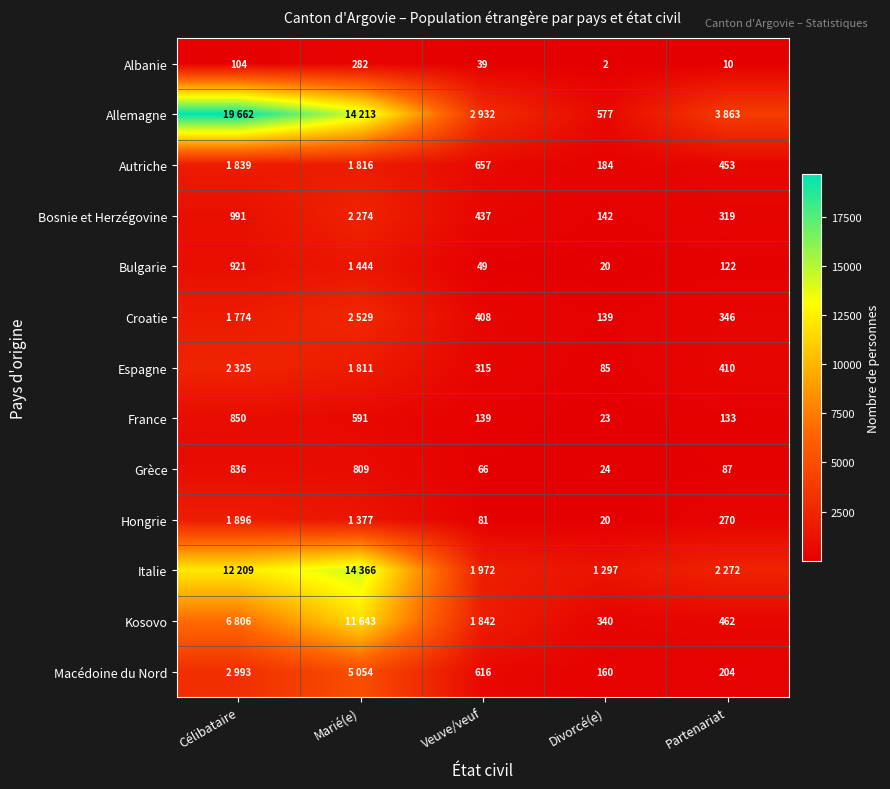

How many distinct data groups are displayed?

13